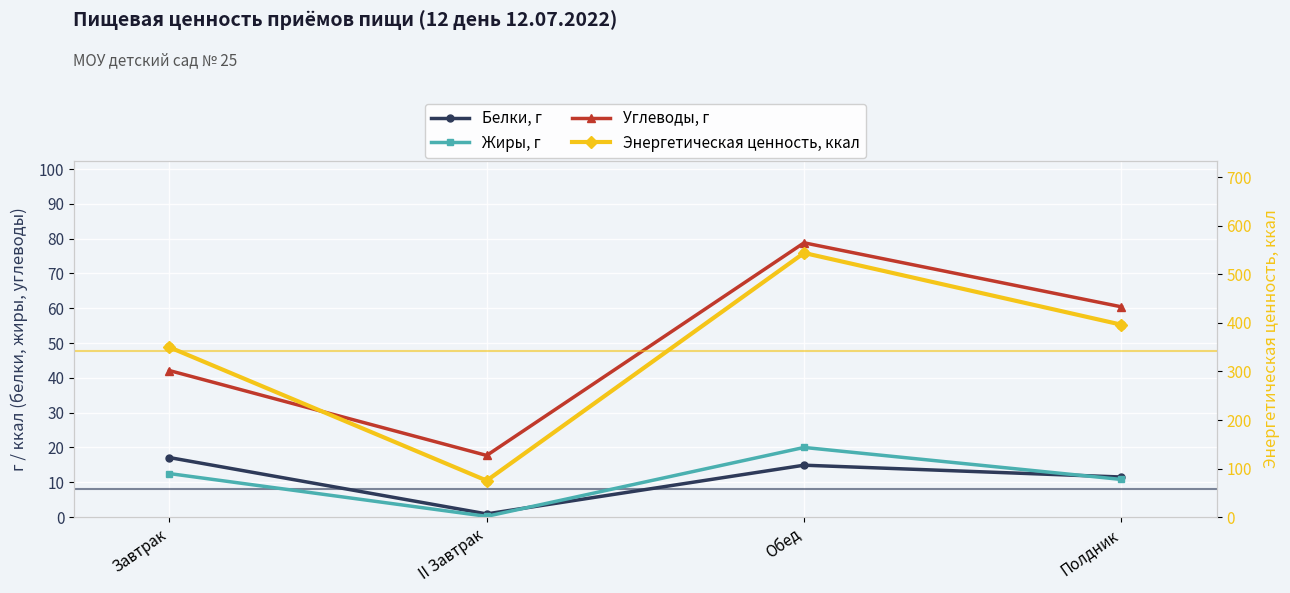

Is the value of Энергетическая ценность, ккал at Полдник greater than the value of Углеводы, г at II Завтрак?

Yes